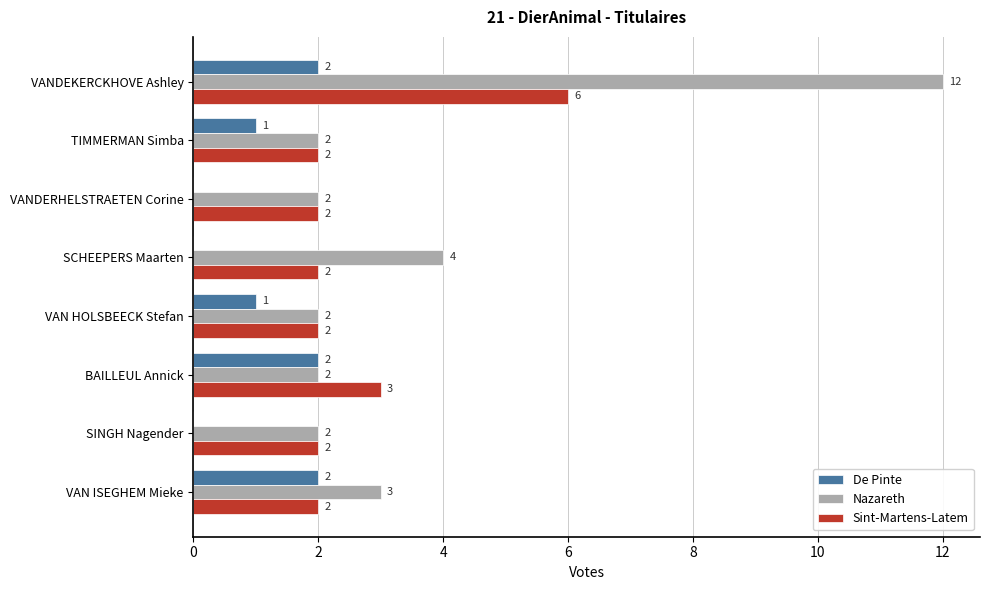

Which series has the largest total across all categories?

Nazareth